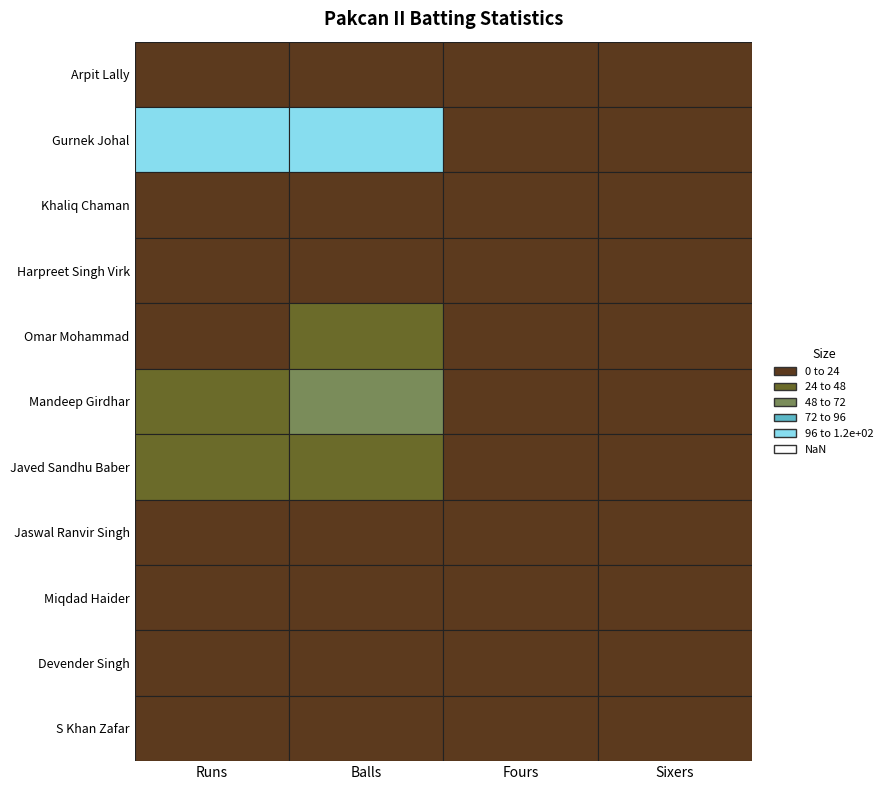

At which category is the sum across all series the highest?

Balls